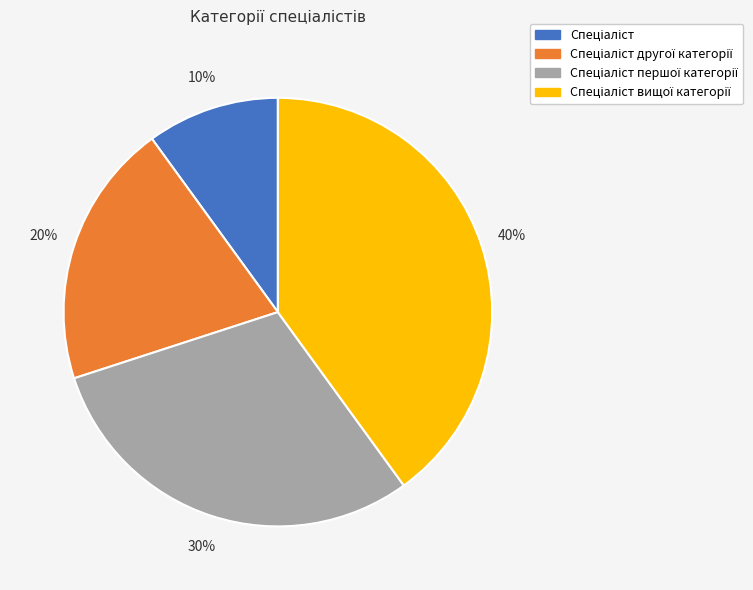

To the nearest percent, what is the average slice percentage?

25%